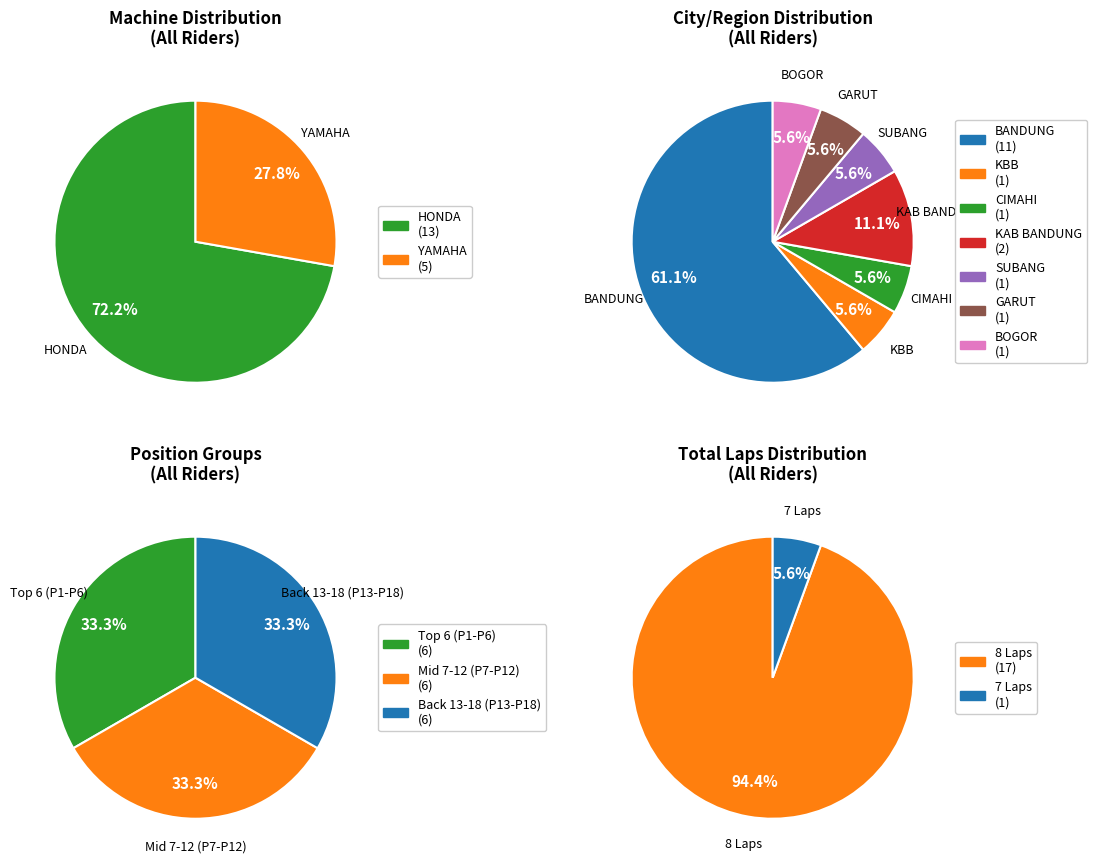

Approximately how many times larger is the value at HONDA compared to YAMAHA?

2.6